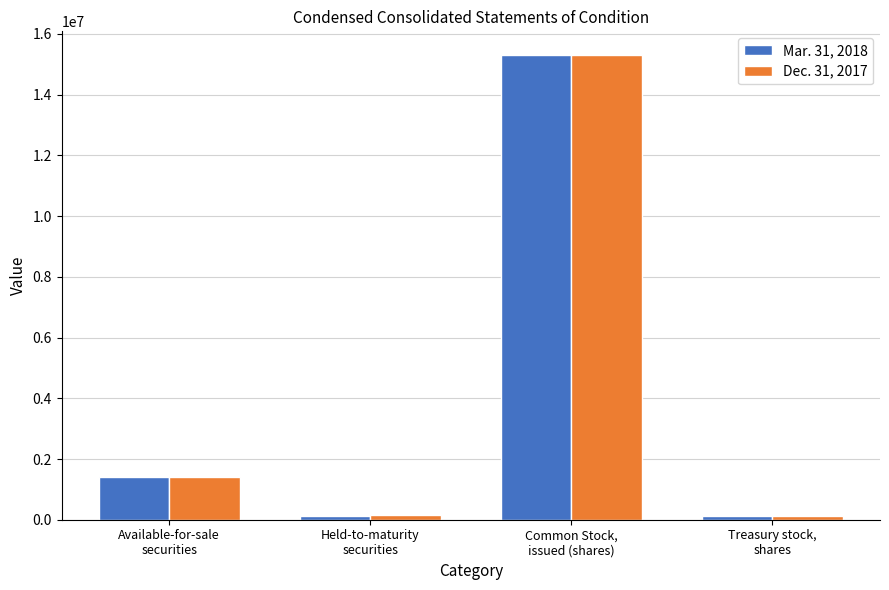

Rank the series by their maximum value, from lowest to highest.

Dec. 31, 2017, Mar. 31, 2018